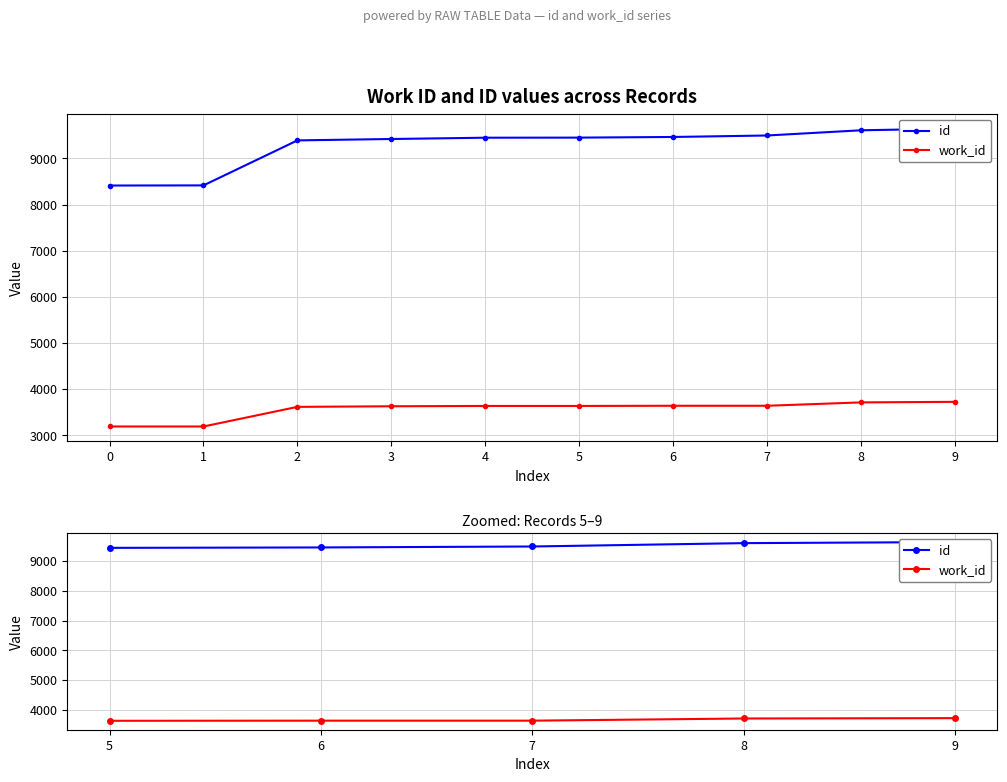

True or false: id has more than 2 interior local peaks.

False